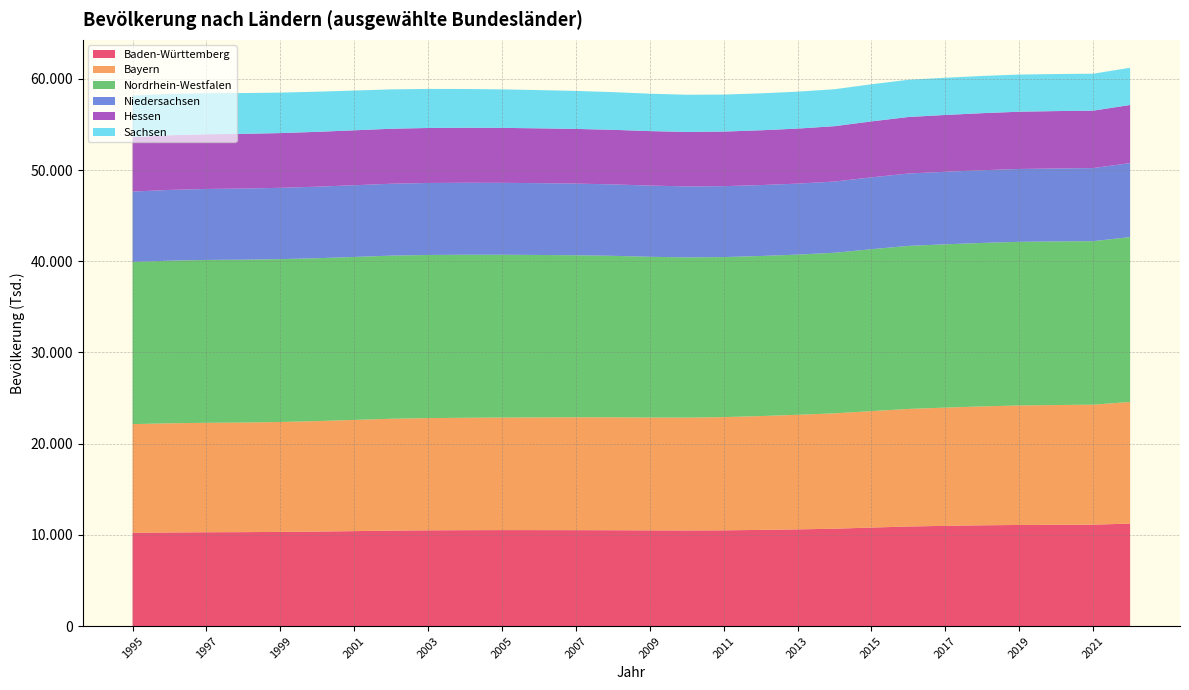

Reading left to right, what are all the values shown in this chart?

Baden-Württemberg: 1995=10223	1996=10260	1997=10285	1998=10297	1999=10324	2000=10359	2001=10408	2002=10463	2003=10496	2004=10512	2005=10521	2006=10519	2007=10514	2008=10506	2009=10491	2010=10480	2011=10495	2012=10541	2013=10600	2014=10674	2015=10798	2016=10916	2017=10988	2018=11046	2019=11085	2020=11102	2021=11114	2022=11236
Bayern: 1995=11917	1996=11970	1997=11999	1998=12013	1999=12050	2000=12114	2001=12193	2002=12264	2003=12304	2004=12325	2005=12340	2006=12358	2007=12376	2008=12383	2009=12370	2010=12373	2011=12413	2012=12481	2013=12562	2014=12648	2015=12768	2016=12887	2017=12964	2018=13037	2019=13101	2020=13132	2021=13159	2022=13331
Nordrhein-Westfalen: 1995=17780	1996=17831	1997=17857	1998=17856	1999=17854	2000=17856	2001=17867	2002=17886	2003=17885	2004=17871	2005=17846	2006=17808	2007=17764	2008=17702	2009=17625	2010=17566	2011=17545	2012=17550	2013=17563	2014=17605	2015=17752	2016=17878	2017=17901	2018=17922	2019=17940	2020=17936	2021=17925	2022=18078
Niedersachsen: 1995=7715	1996=7757	1997=7782	1998=7801	1999=7820	2000=7843	2001=7864	2002=7883	2003=7894	2004=7896	2005=7890	2006=7875	2007=7858	2008=7834	2009=7807	2010=7787	2011=7777	2012=7777	2013=7785	2014=7809	2015=7877	2016=7936	2017=7954	2018=7973	2019=7988	2020=7999	2021=8015	2022=8115
Hessen: 1995=5972	1996=5990	1997=5996	1998=5996	1999=6001	2000=6013	2001=6021	2002=6028	2003=6029	2004=6027	2005=6023	2006=6008	2007=5993	2008=5983	2009=5973	2010=5969	2011=5982	2012=6005	2013=6031	2014=6070	2015=6135	2016=6195	2017=6228	2018=6255	2019=6277	2020=6291	2021=6294	2022=6371
Sachsen: 1995=4557	1996=4533	1997=4506	1998=4474	1999=4438	2000=4402	2001=4360	2002=4317	2003=4282	2004=4251	2005=4223	2006=4196	2007=4166	2008=4133	2009=4103	2010=4078	2011=4060	2012=4052	2013=4048	2014=4051	2015=4070	2016=4083	2017=4082	2018=4080	2019=4075	2020=4064	2021=4050	2022=4080